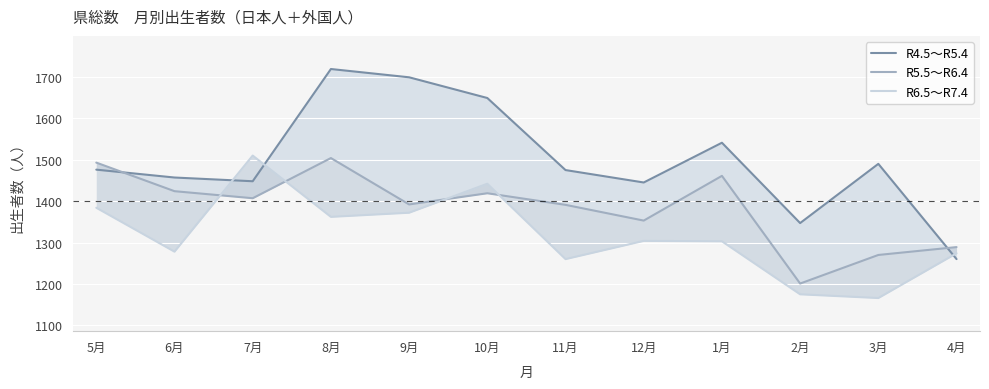

Between 1月 and 4月, which is larger?

1月